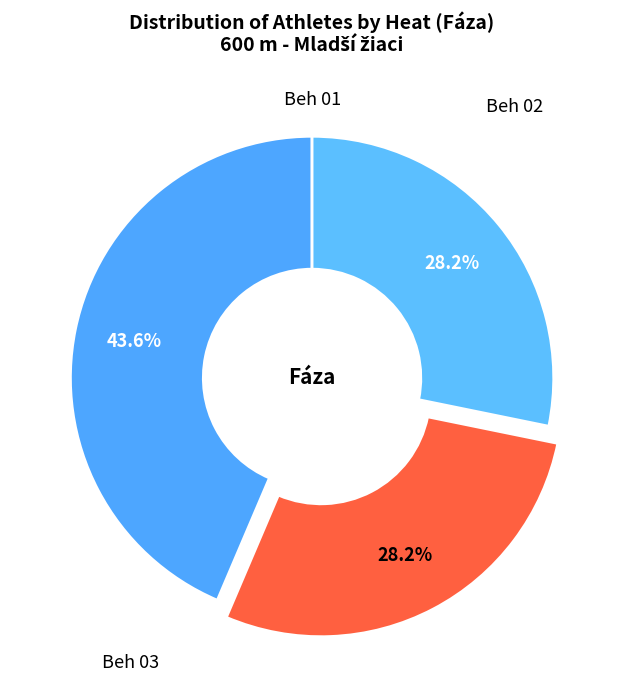

To the nearest percent, what is the difference between the largest and smallest slice percentages?

15%